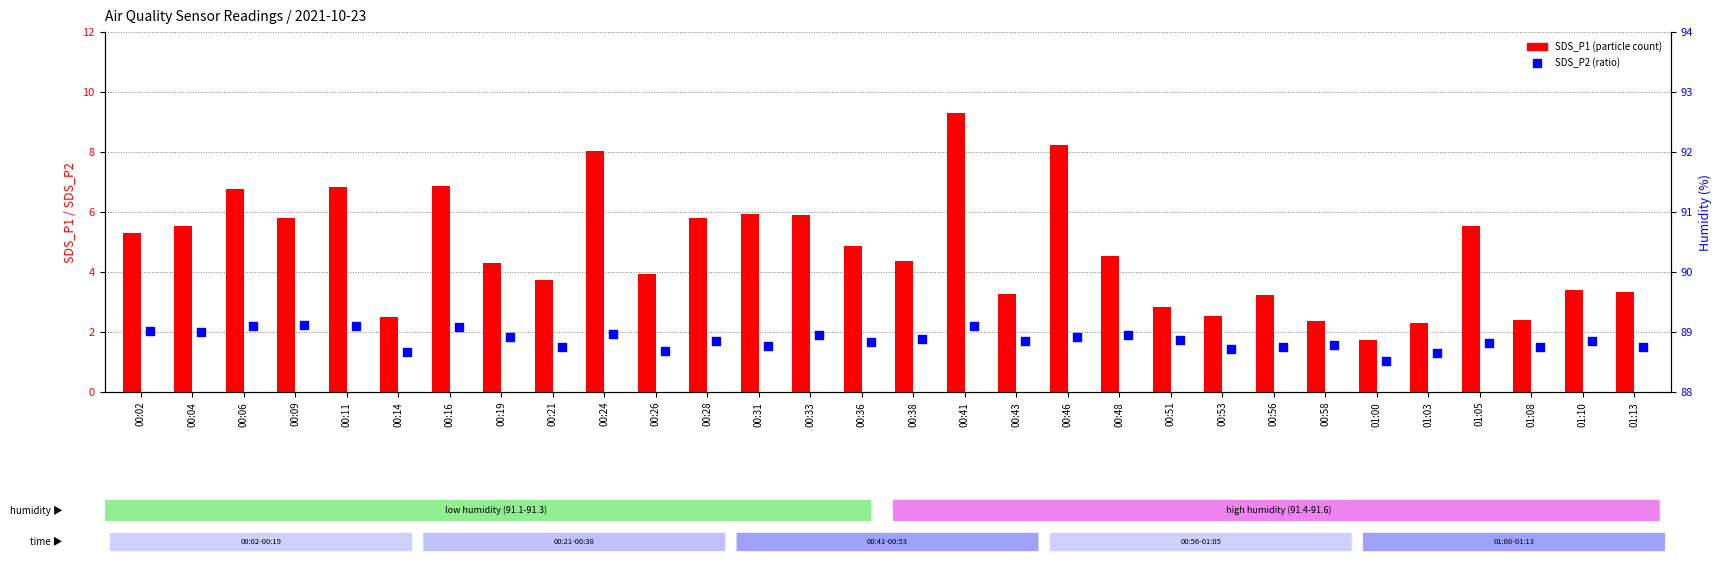

What is the total value across all series at 00:48?

6.4